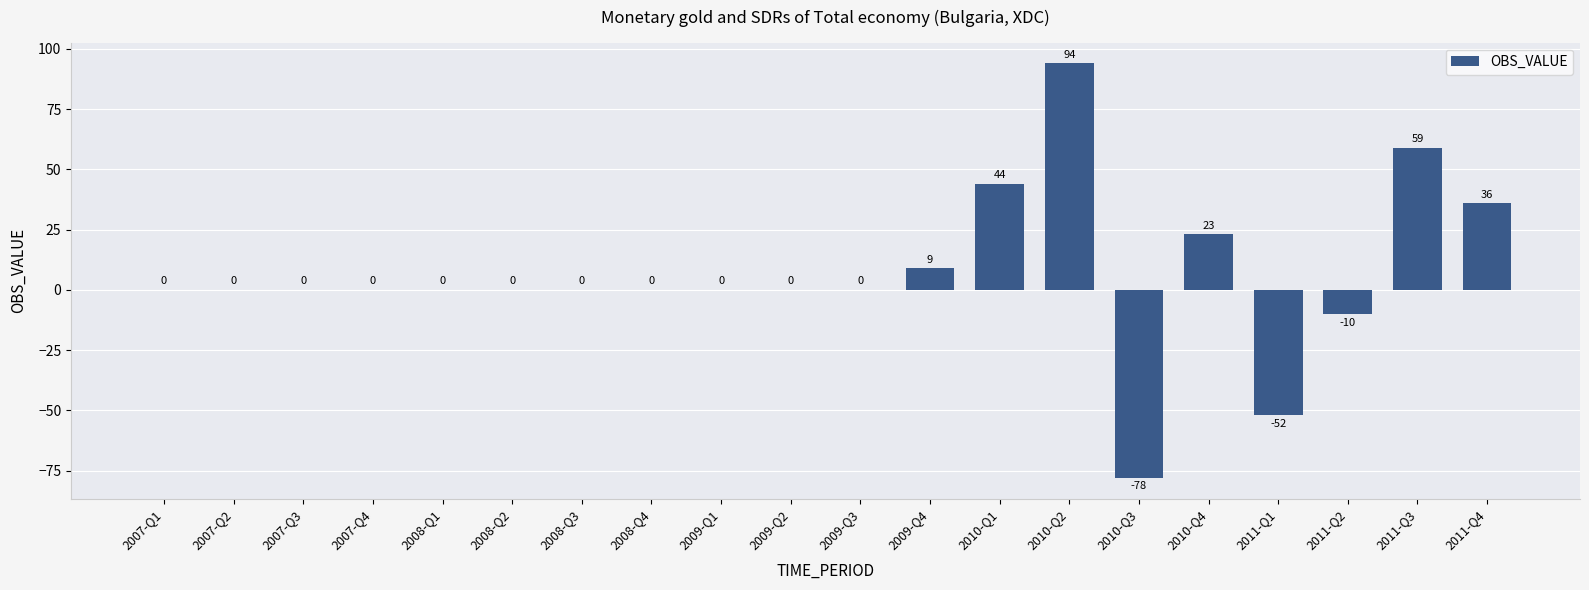

Reading right to left, extract all data points from this chart.

36	59	-10	-52	23	-78	94	44	9	0	0	0	0	0	0	0	0	0	0	0